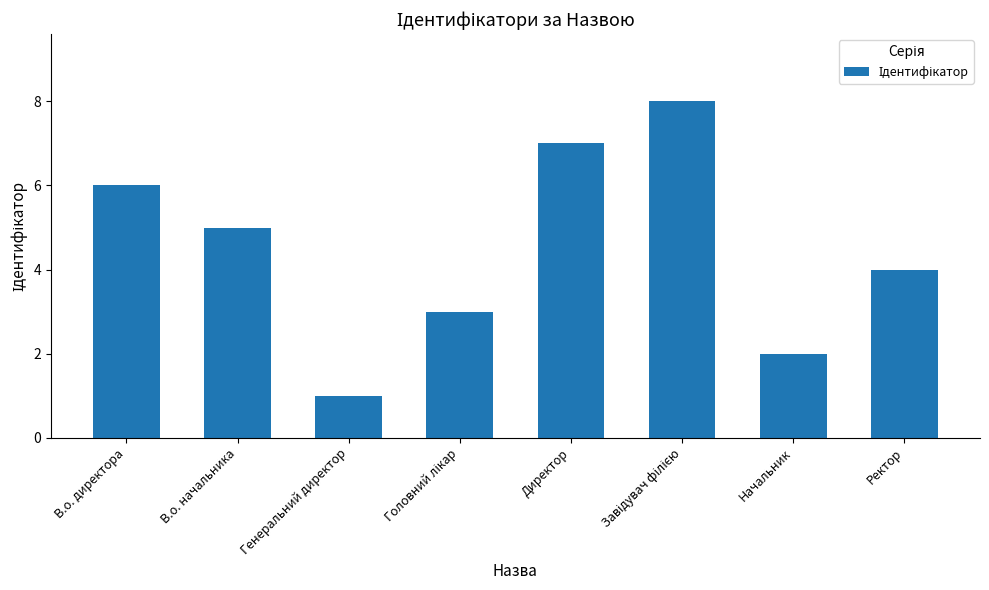

What is the difference between the values at Генеральний директор and Ректор?

3